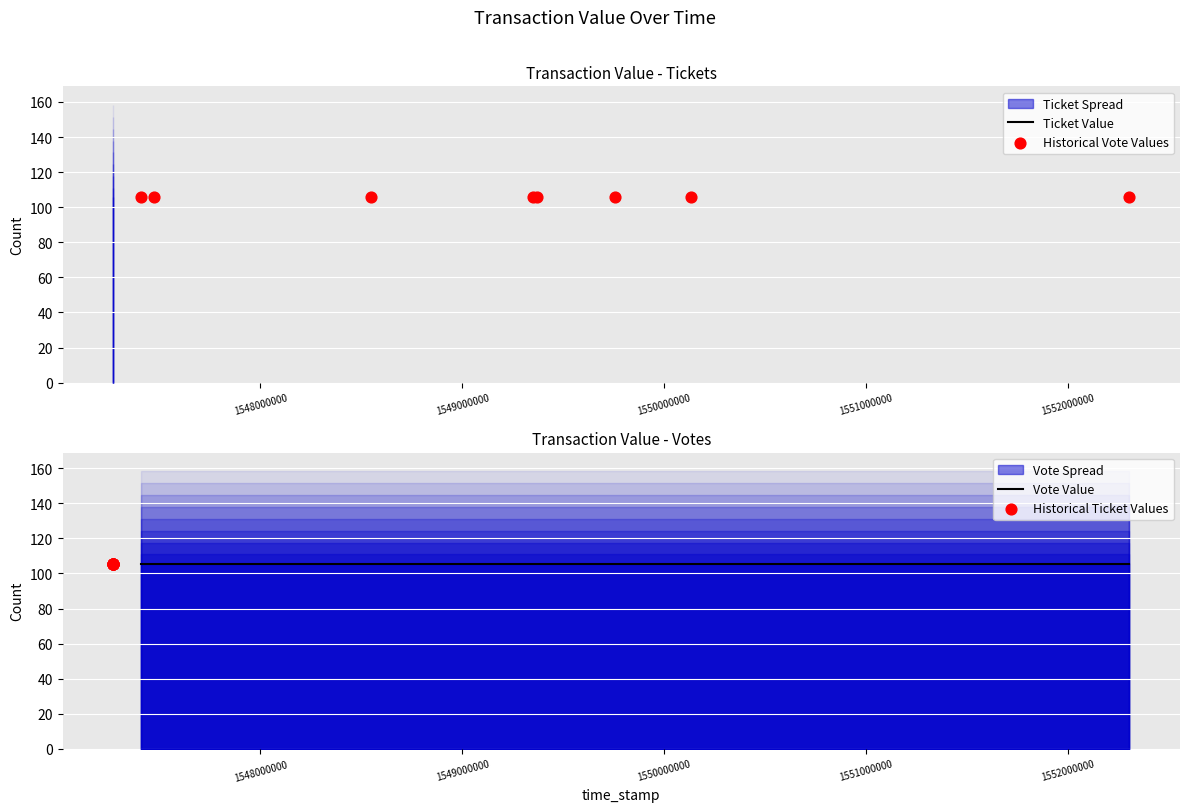

Which series contains the lowest Y value?

Ticket (value)